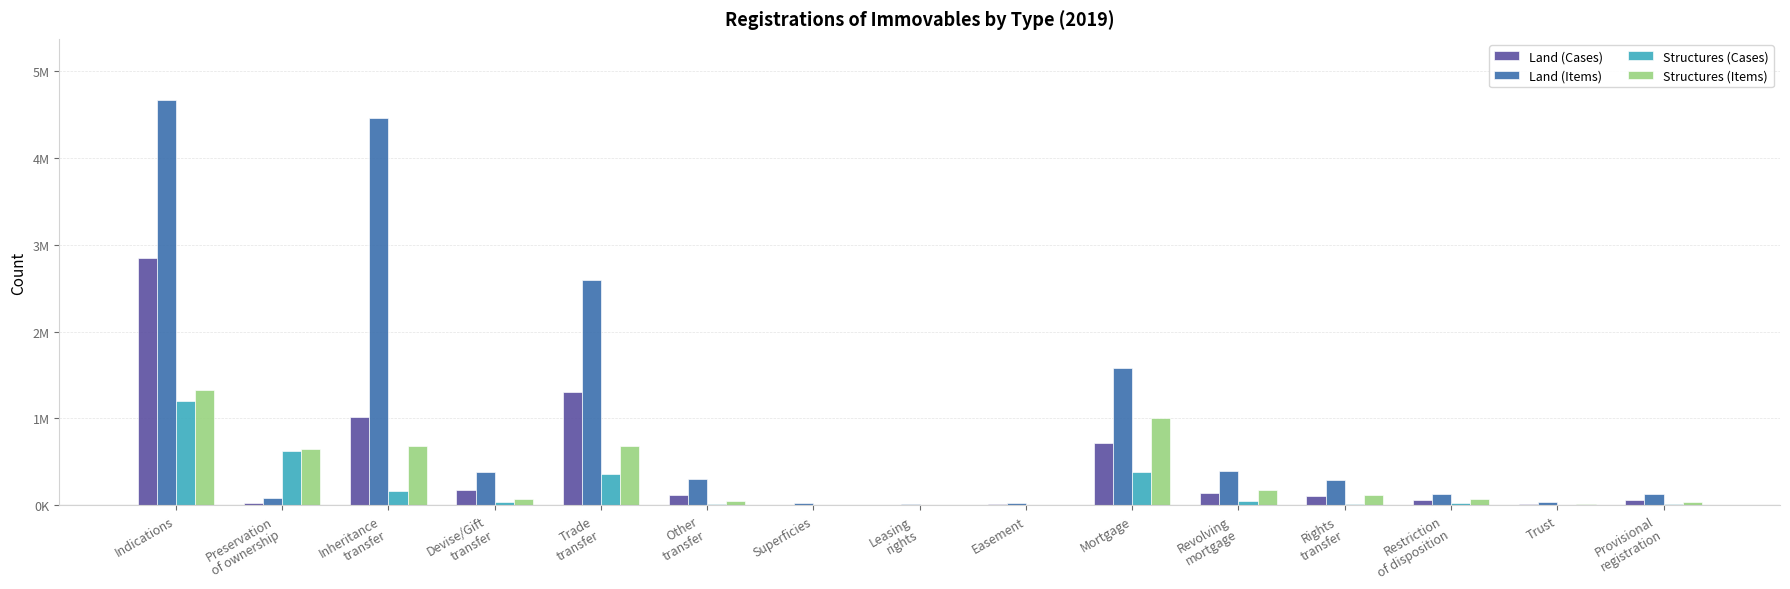

Which category has the lowest value in the Structures (Cases) series?

Superficies